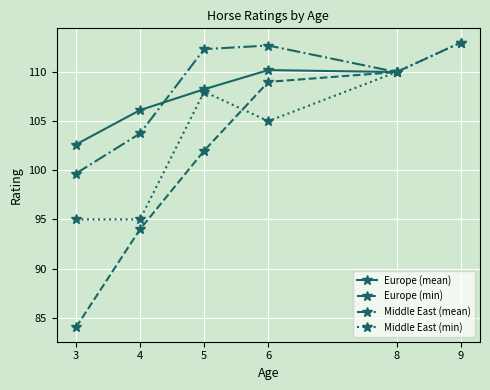

Where is the first local minimum for Middle East (min)?

6